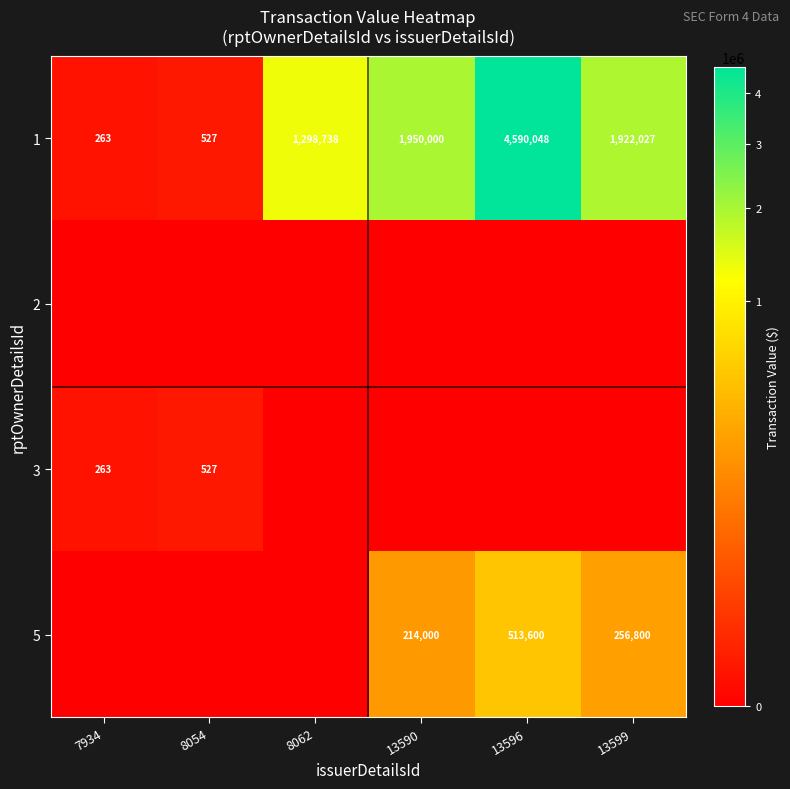

At which label does 1 first exceed 1922027?

13590